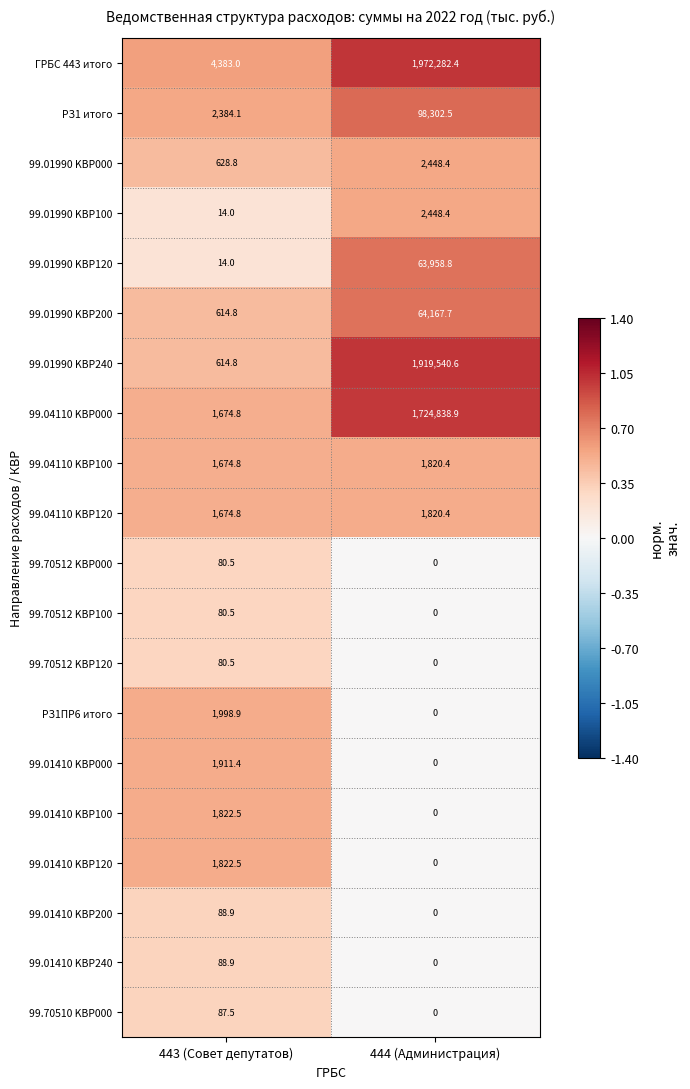

At which category is the sum across all series the highest?

444 (Администрация)